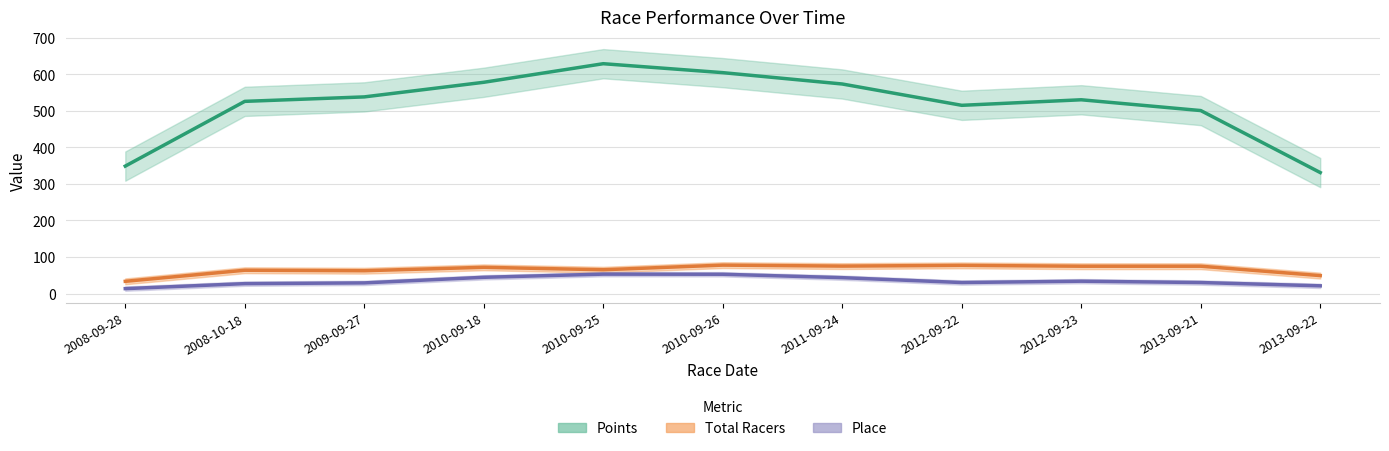

Which has a higher value, 2013-09-22 or 2009-09-27?

2009-09-27